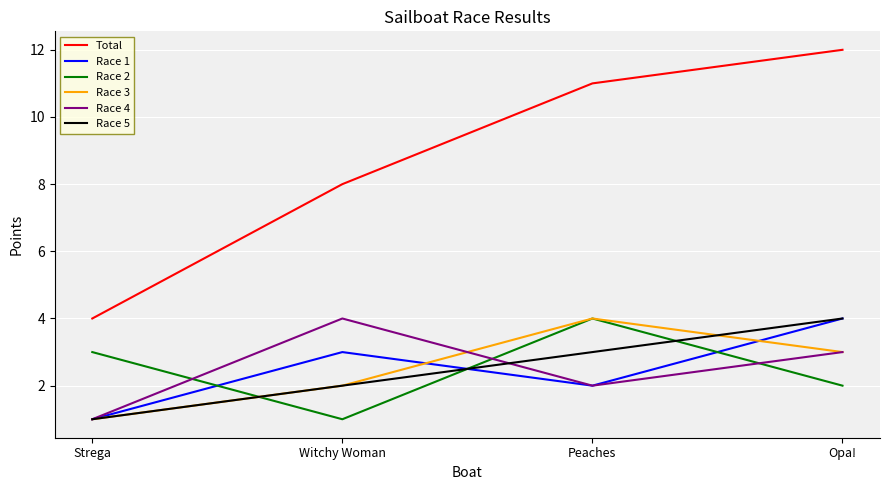

What is the minimum value shown in the chart?

1